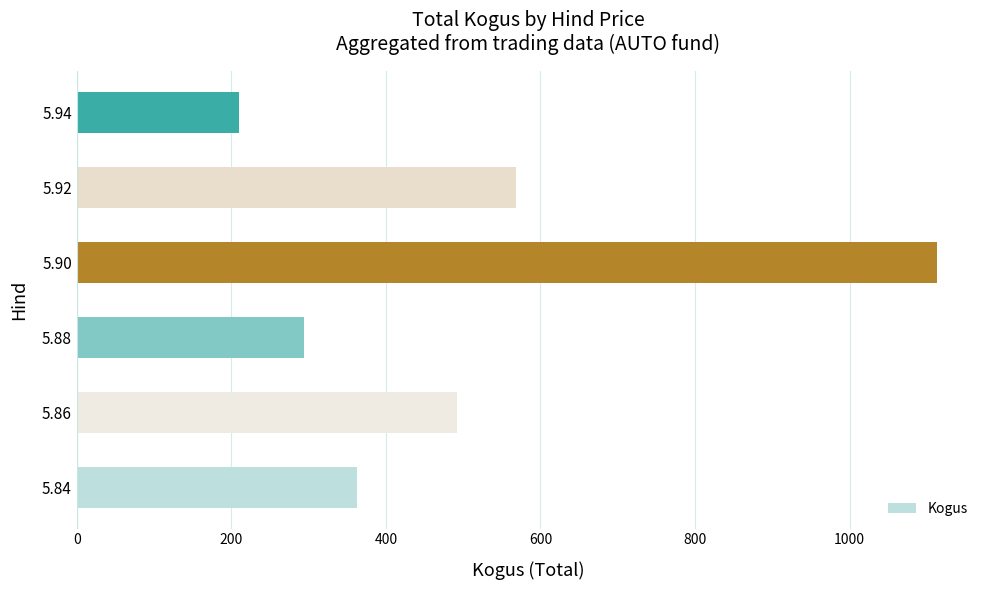

Where is the data nearest to the value 661?

5.92